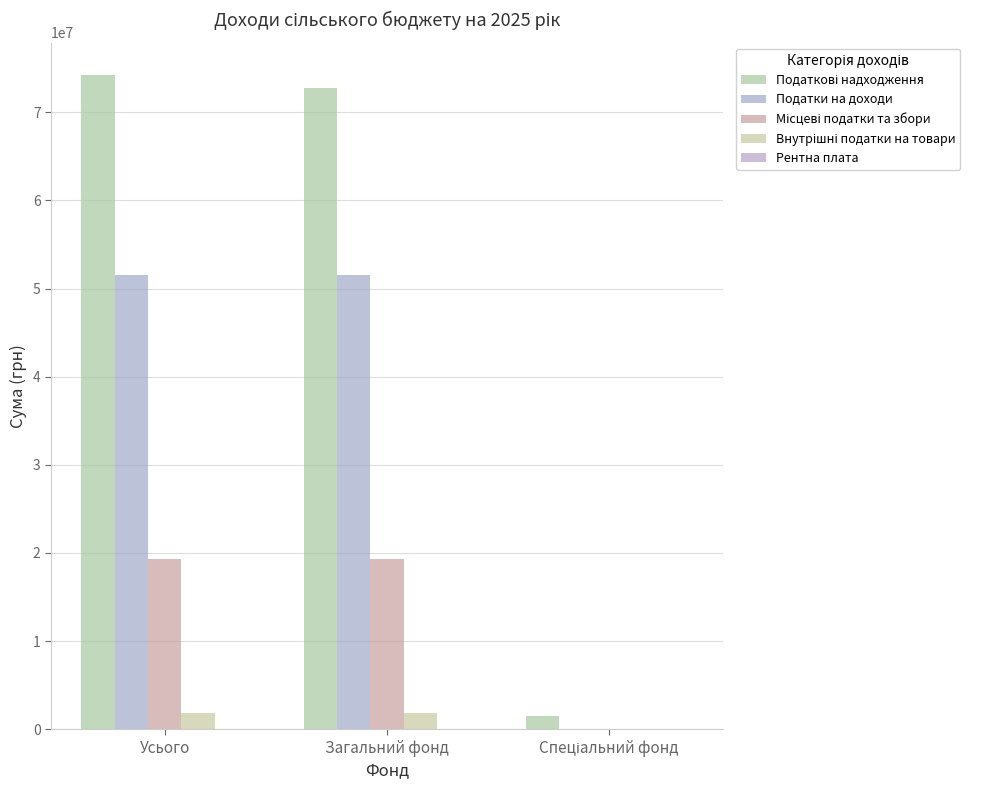

Count the number of categories in the chart.

3